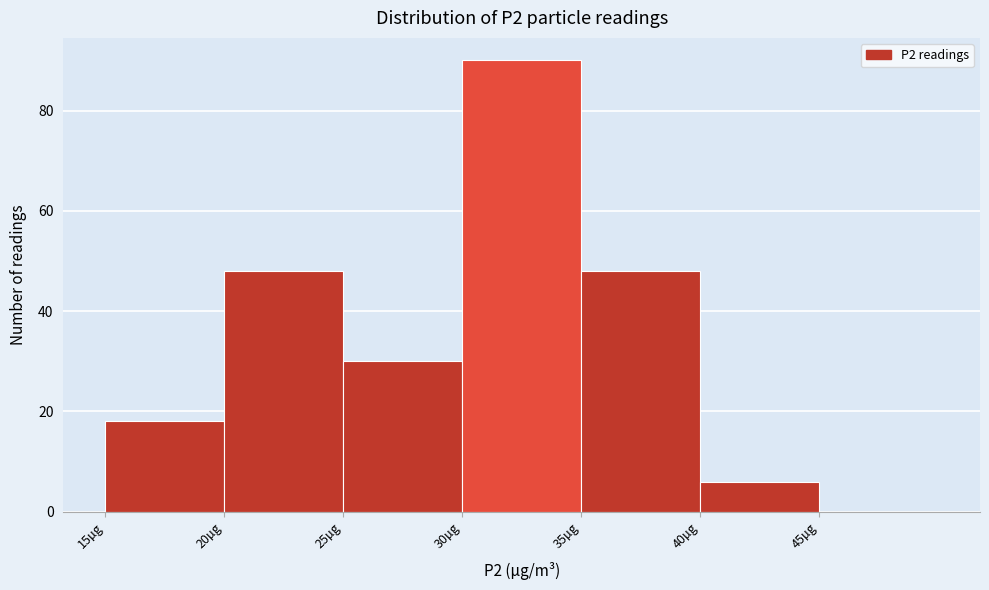

Which range on the x-axis has the tallest bar?

30 to 35